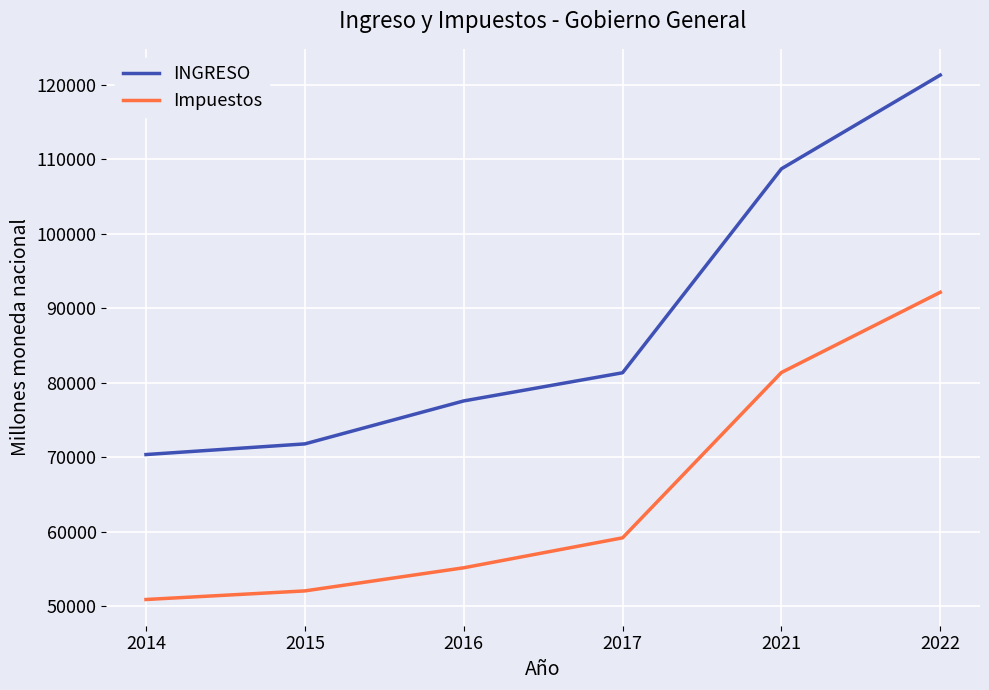

Is this an area chart (filled region under the line)?

No